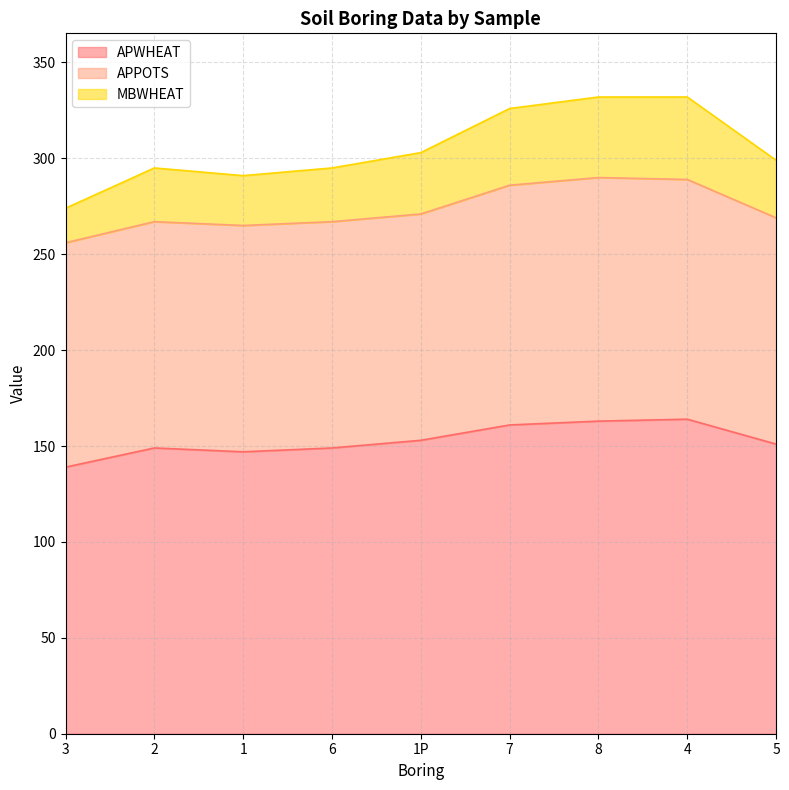

What is the total value across all series at 4?

332